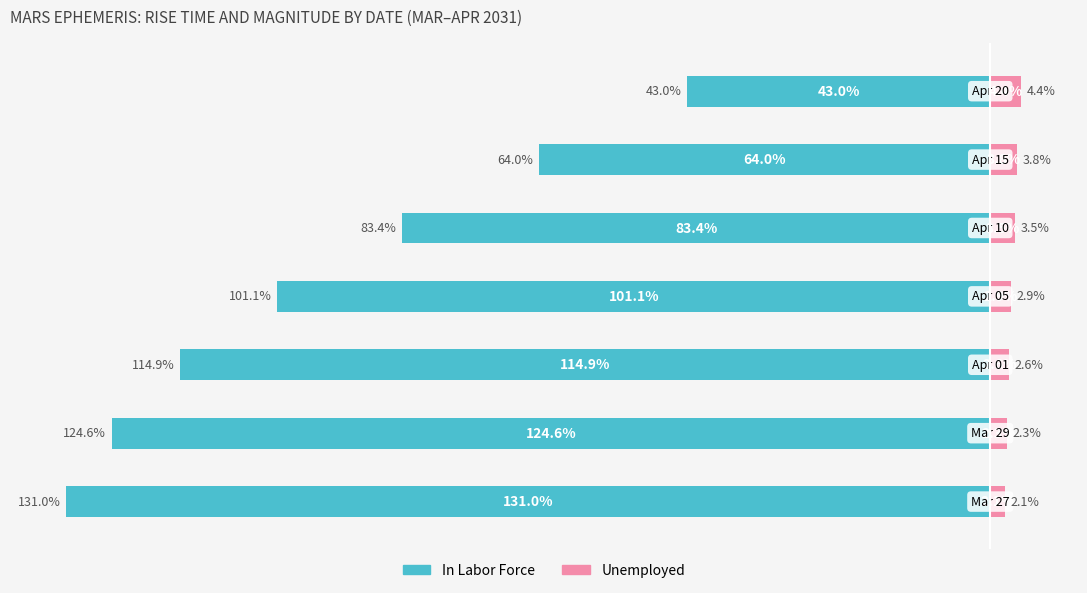

The In Labor Force series shows -43.0 at 6. True or false?

True